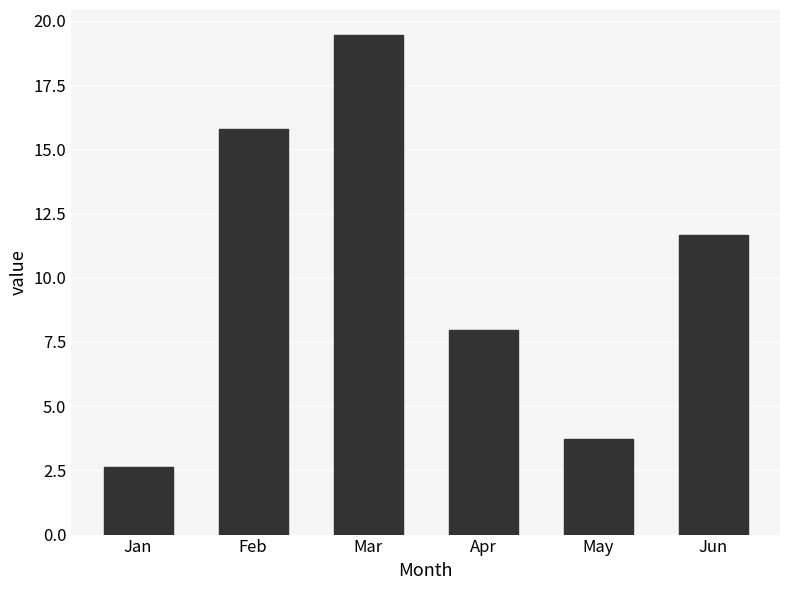

How many series are shown in this chart?

1